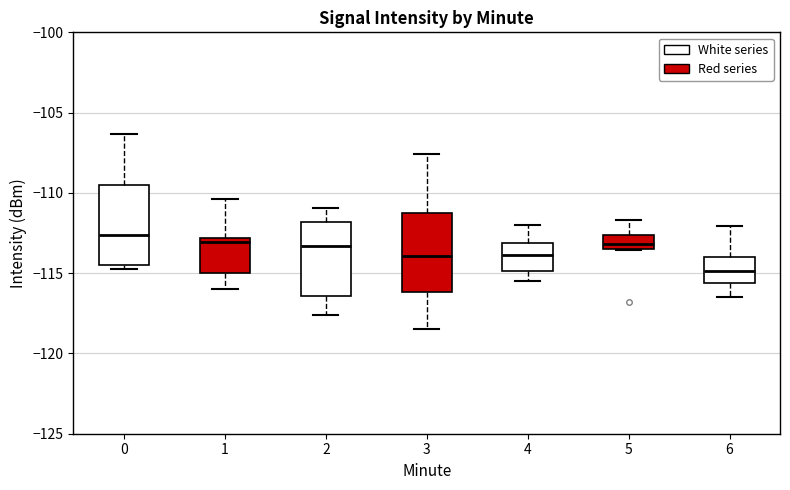

Where does the lower whisker of the box at x = 4 end on the y-axis? The values are not printed on the chart, so give them approximately, as read against the axis.

-115.5